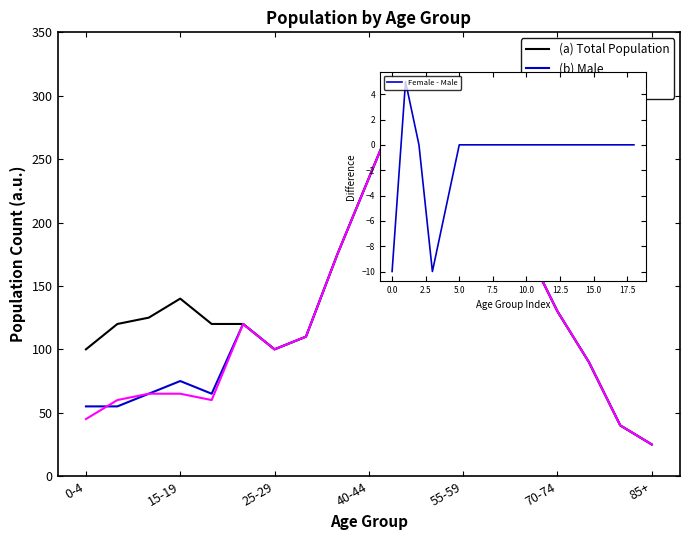

In (b) Male, how many points are higher than both neighbors (excluding endpoints)?

3